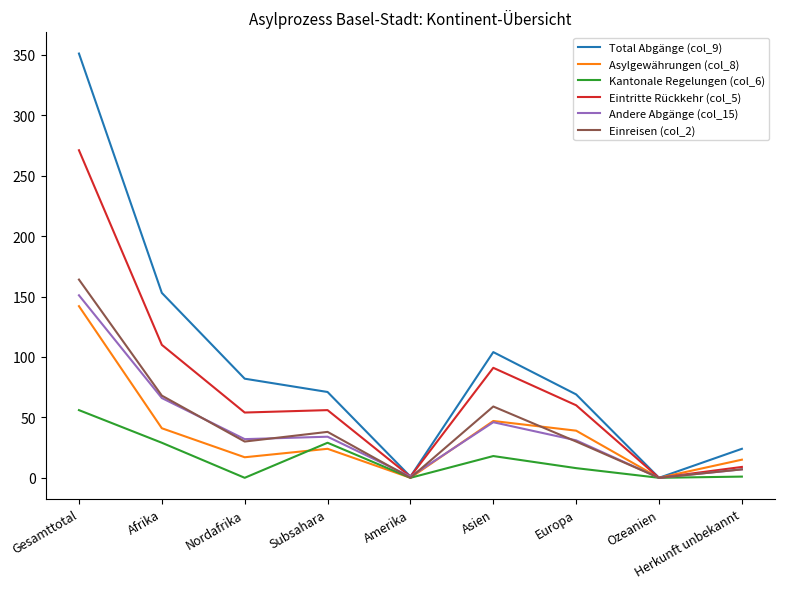

Which category has the highest value in the Kantonale Regelungen (col_6) series?

Gesamttotal